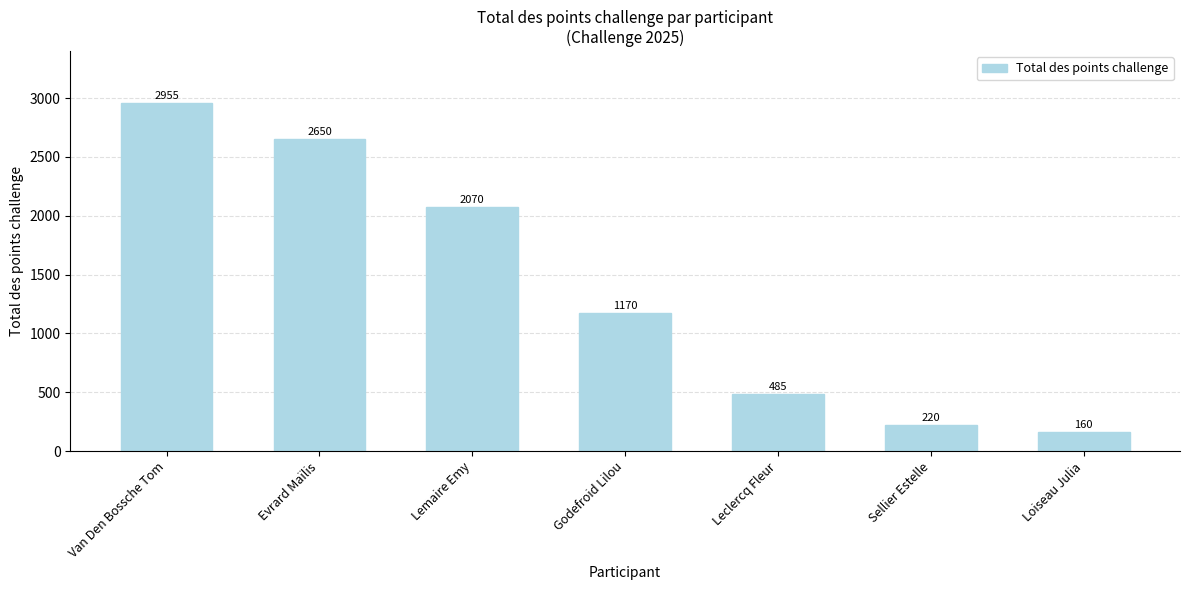

What is the ratio of the value at Loiseau Julia to the value at Evrard Maïlis?

0.1